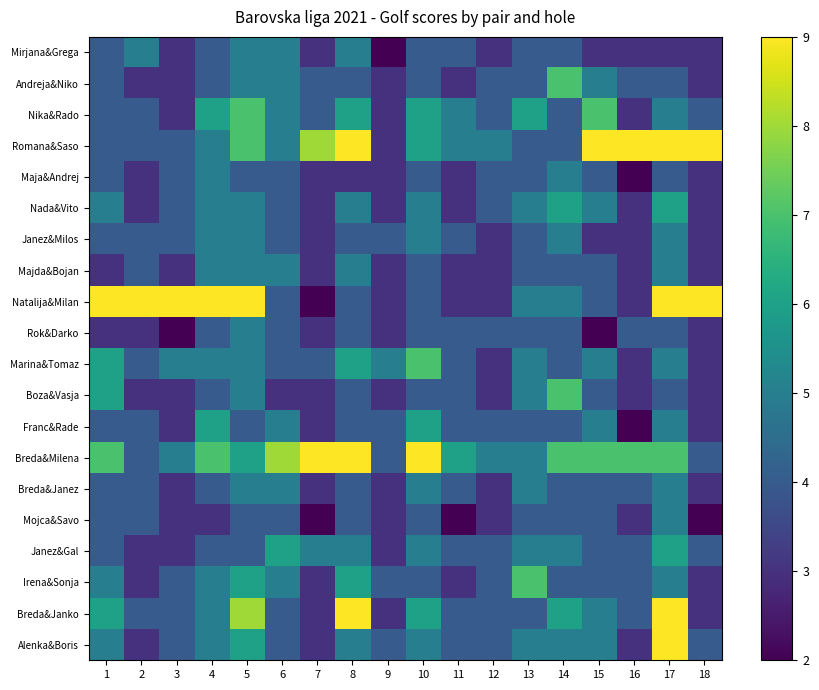

How many series are shown in this chart?

20